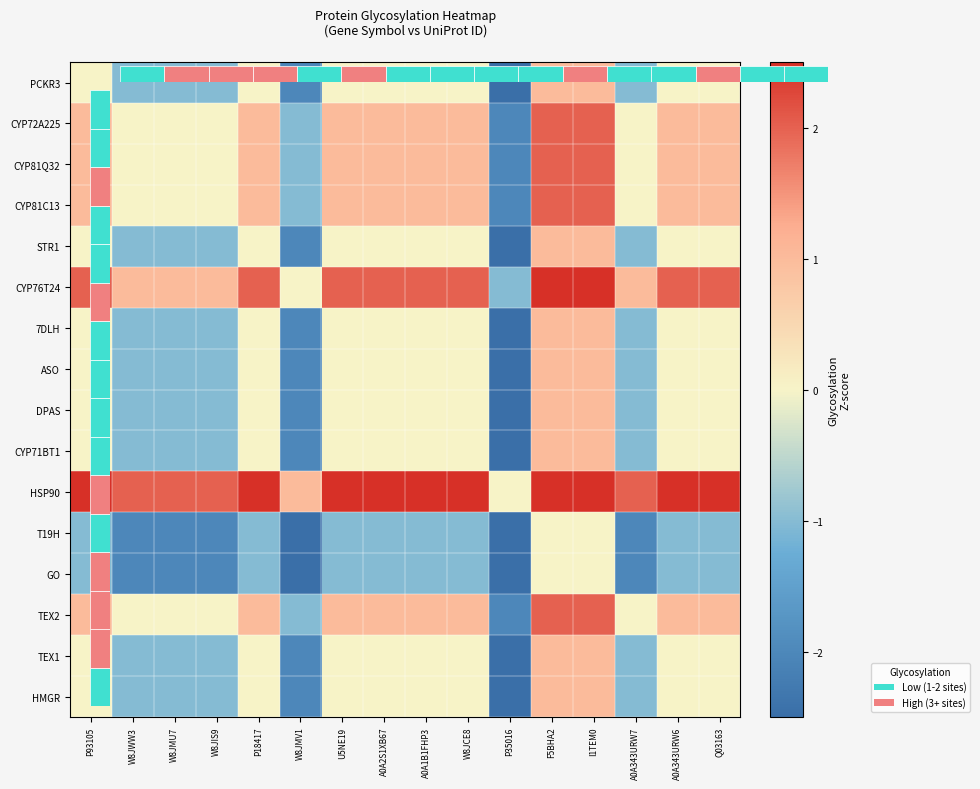

Which label corresponds to the smallest value in the chart?

P35016